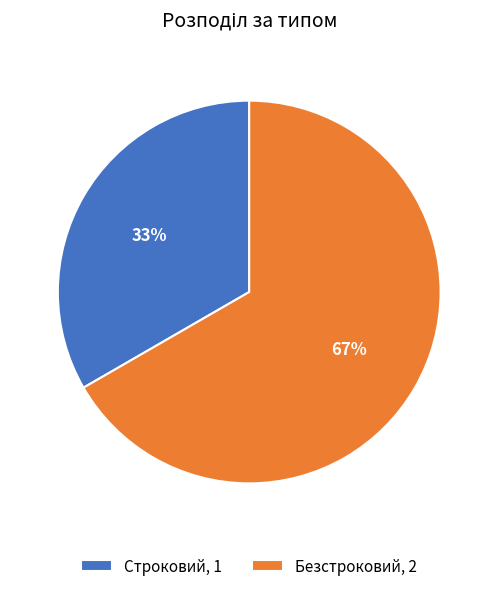

Is there any slice that represents more than half of the pie?

Yes